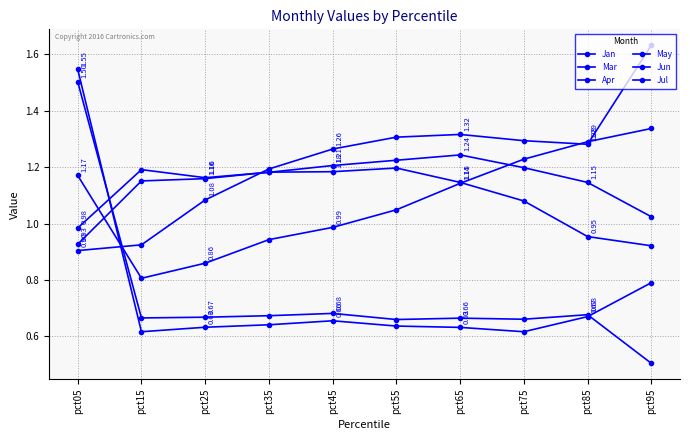

How many values in the Apr series are below 1?

1